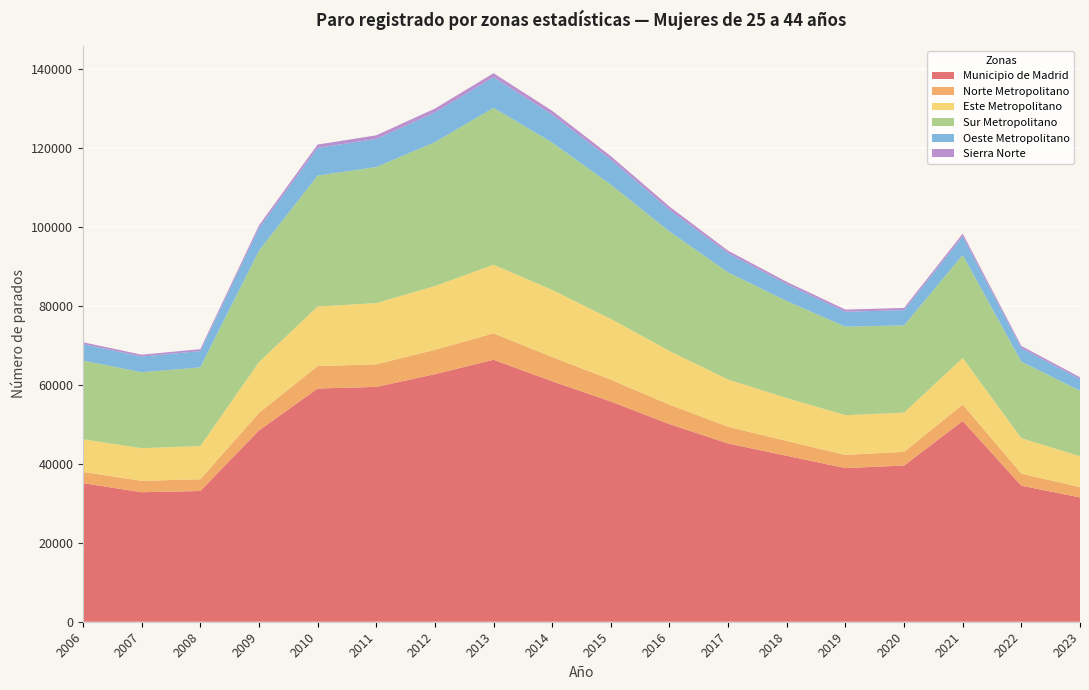

Reading left to right, what are all the values shown in this chart?

Municipio de Madrid: 35104	32812	33118	48469	59083	59495	62721	66374	60916	55794	50069	45157	42037	38928	39571	50855	34468	31493
Norte Metropolitano: 2843	2888	2979	4443	5686	5723	6178	6695	6159	5536	4919	4248	3742	3344	3467	4164	3050	2623
Este Metropolitano: 8288	8269	8394	12849	15084	15516	16141	17374	16979	15393	13595	11952	10883	10051	9930	11805	8973	7807
Sur Metropolitano: 19925	19241	19953	28233	33158	34468	36446	39747	37338	34011	30281	27148	24576	22434	22099	26082	19394	16603
Oeste Metropolitano: 4186	3978	4124	5742	7024	7113	7521	7764	7098	6370	5508	4855	4290	3768	3880	4743	3454	2951
Sierra Norte: 461	462	483	673	851	909	990	1008	951	856	805	635	577	553	539	668	528	464